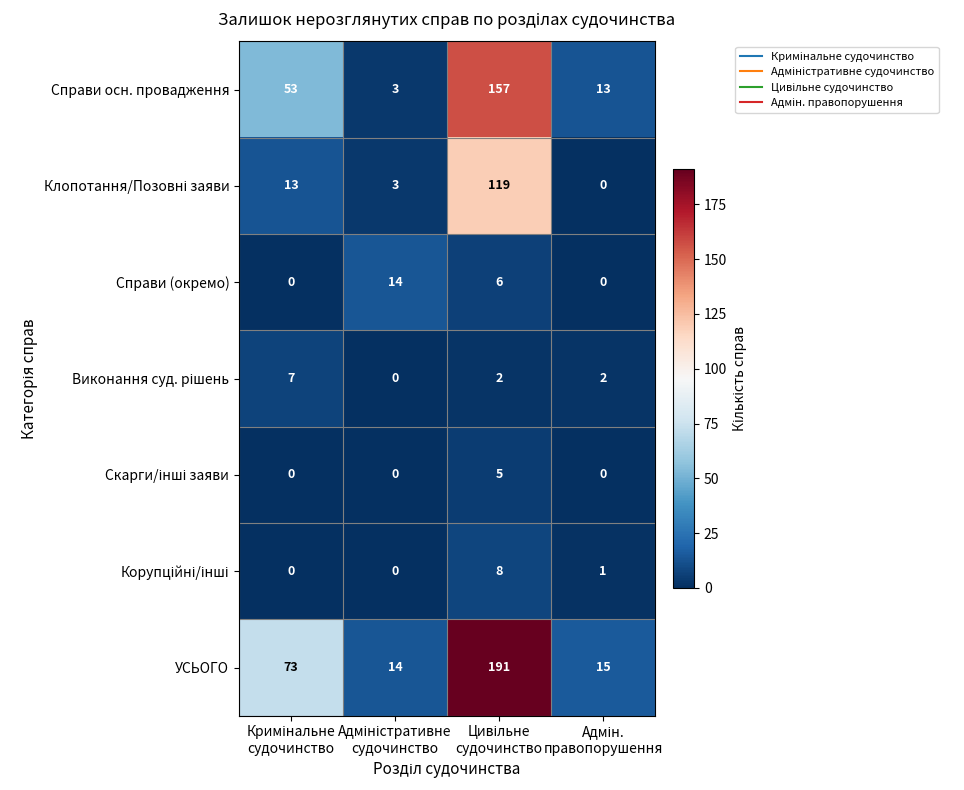

Count the number of categories in the chart.

4